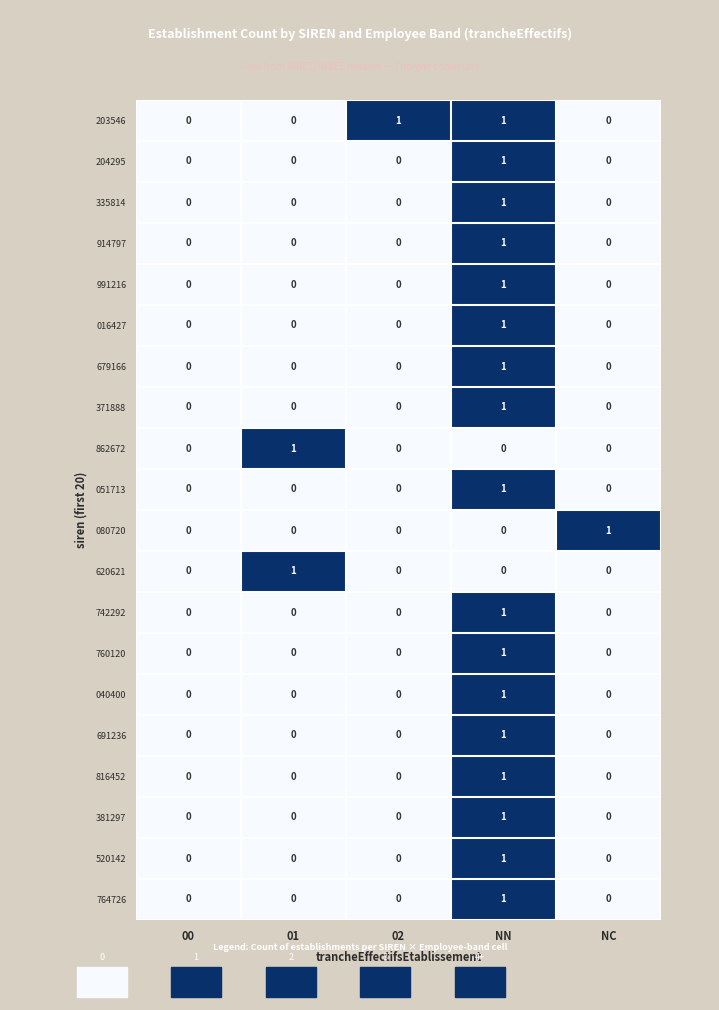

Which series has the largest total across all categories?

203546